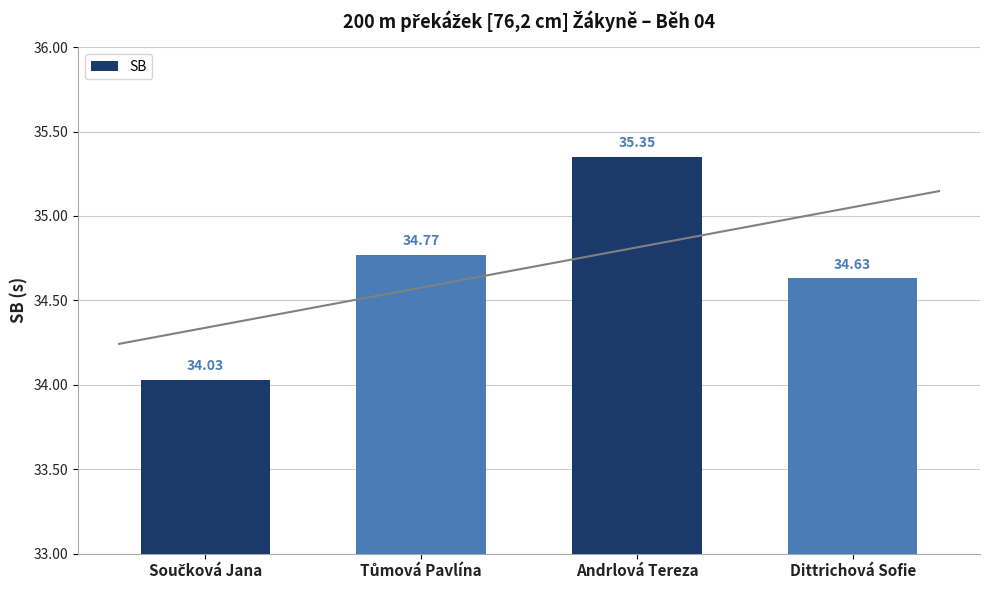

Is it true that the value at Tůmová Pavlína is 34.8?

True